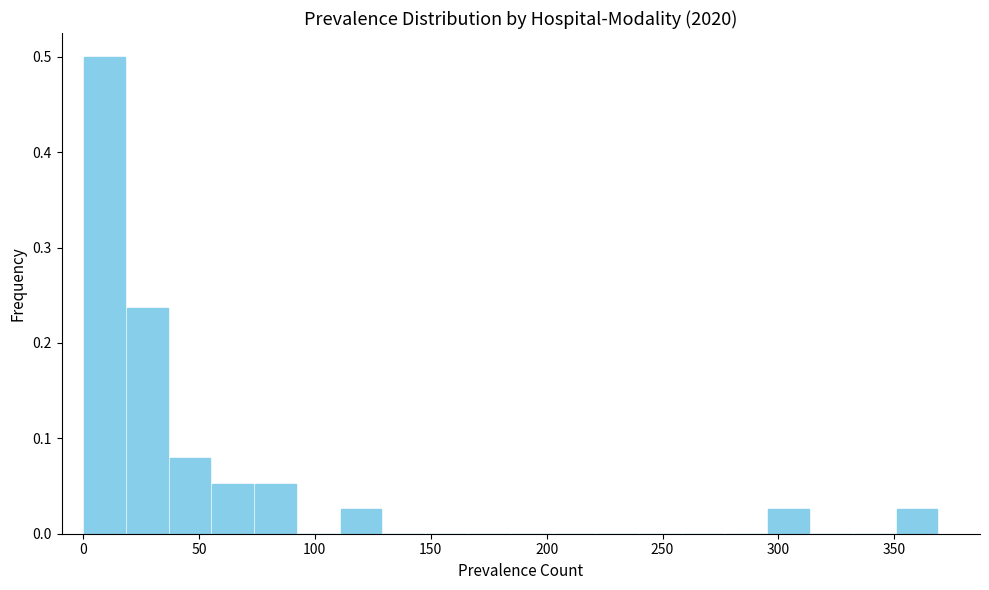

Around what value on the x-axis is the tallest bar? Give the approximate position of its centre, as read against the axis.

10